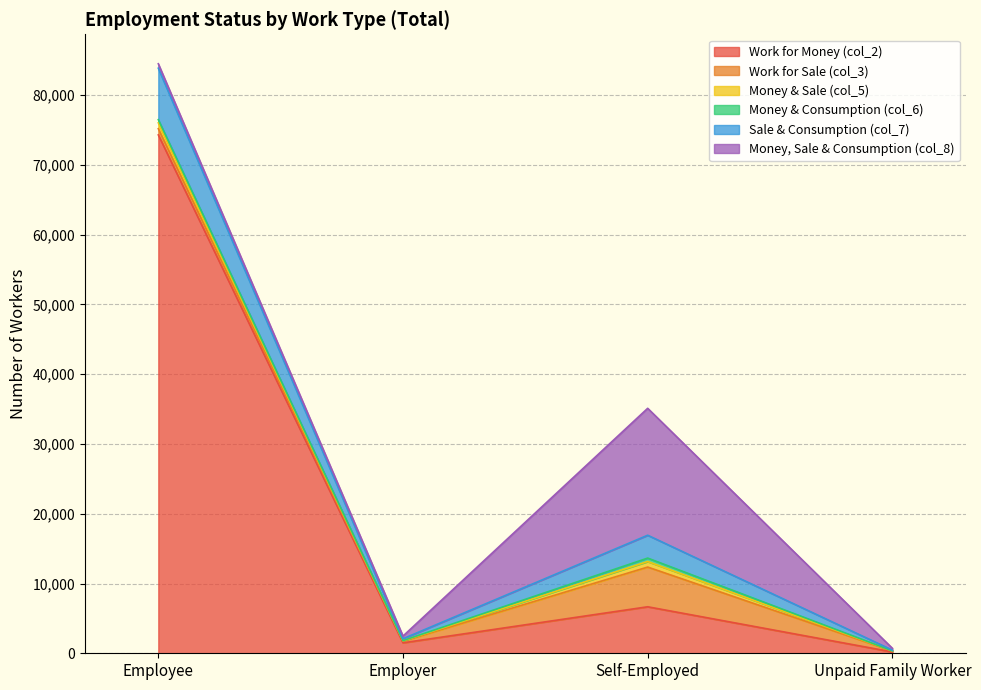

What is the minimum value shown in the chart?

10